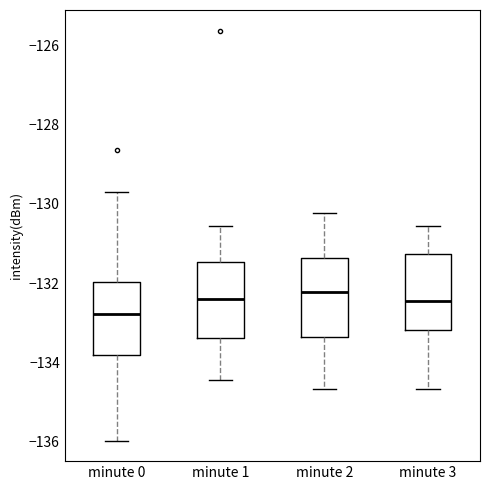

Where is the lower edge of the box for minute 3 on the y-axis? The values are not printed on the chart, so give them approximately, as read against the axis.

-133.2